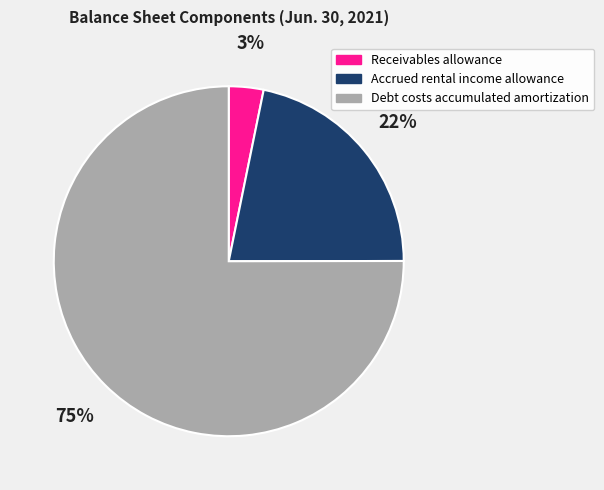

Which category has the biggest portion of the pie?

Debt costs accumulated amortization